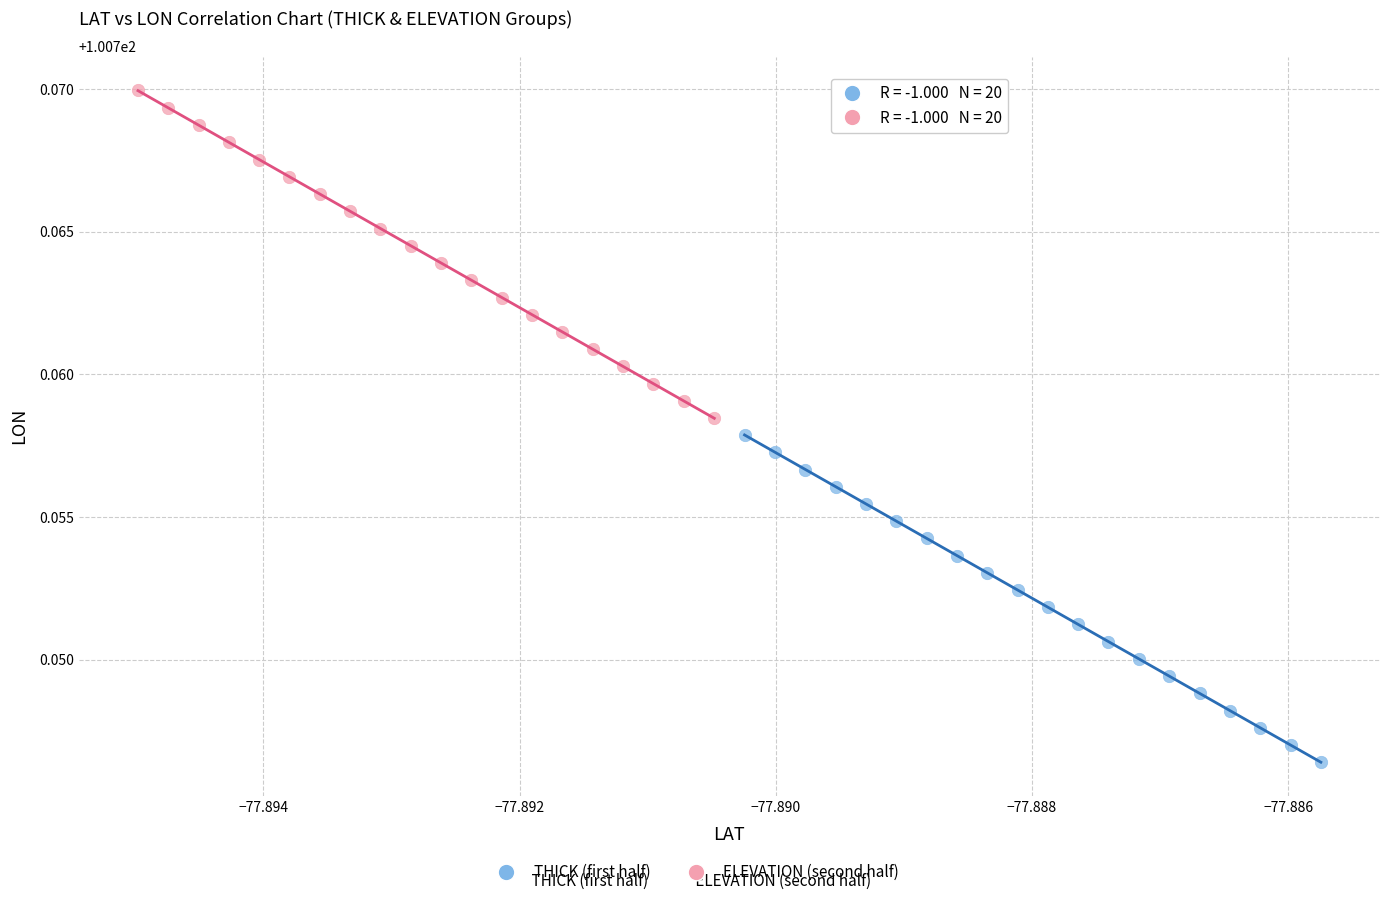

Which series has the widest spread of Y values?

ELEVATION (second half)